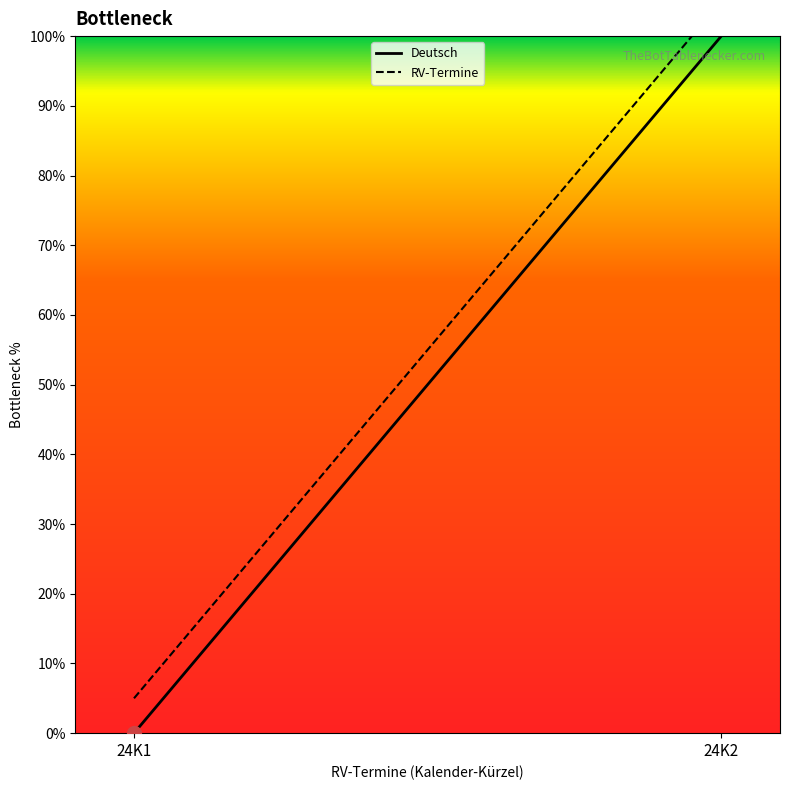

At which label does Deutsch reach its peak?

24K2